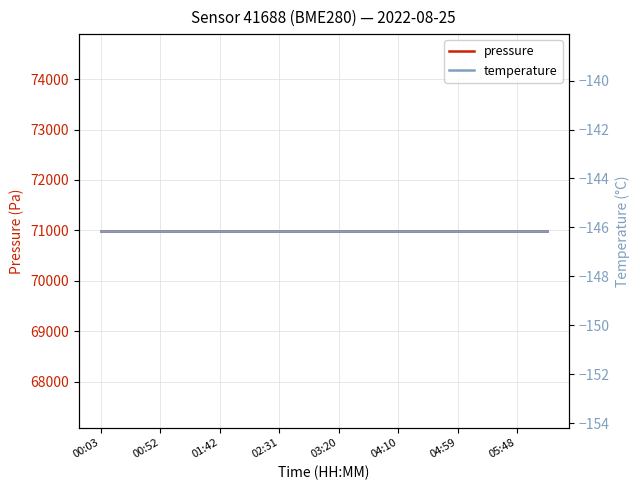

What position from the right is 00:03?

16